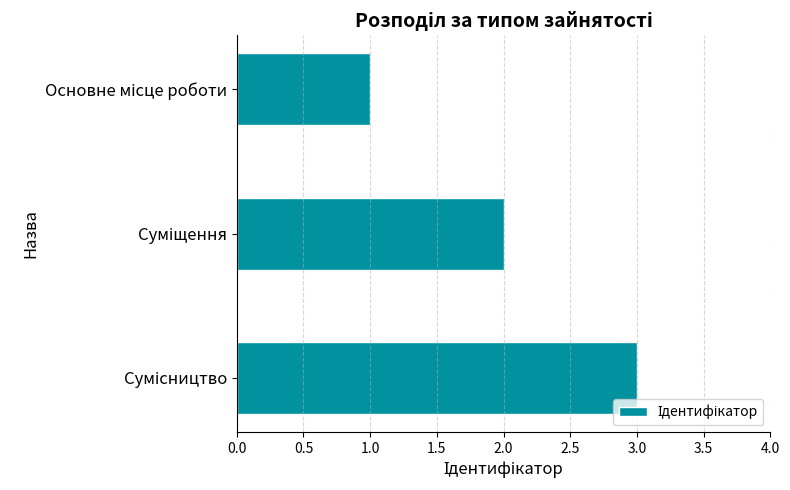

How many values are between 1 and 3?

3